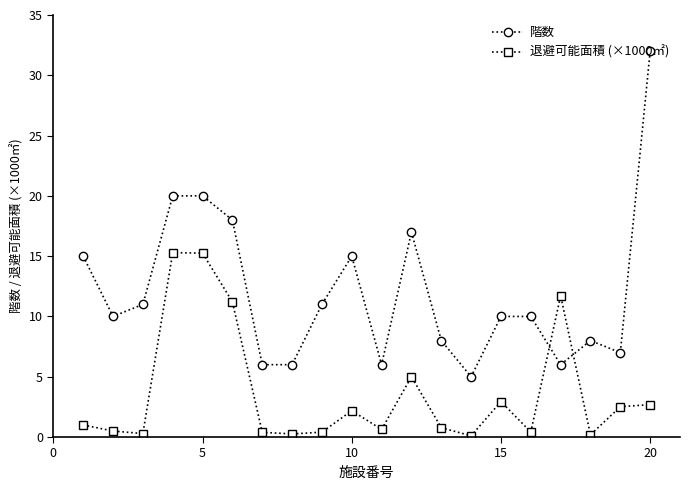

Which series has the widest spread of values?

階数